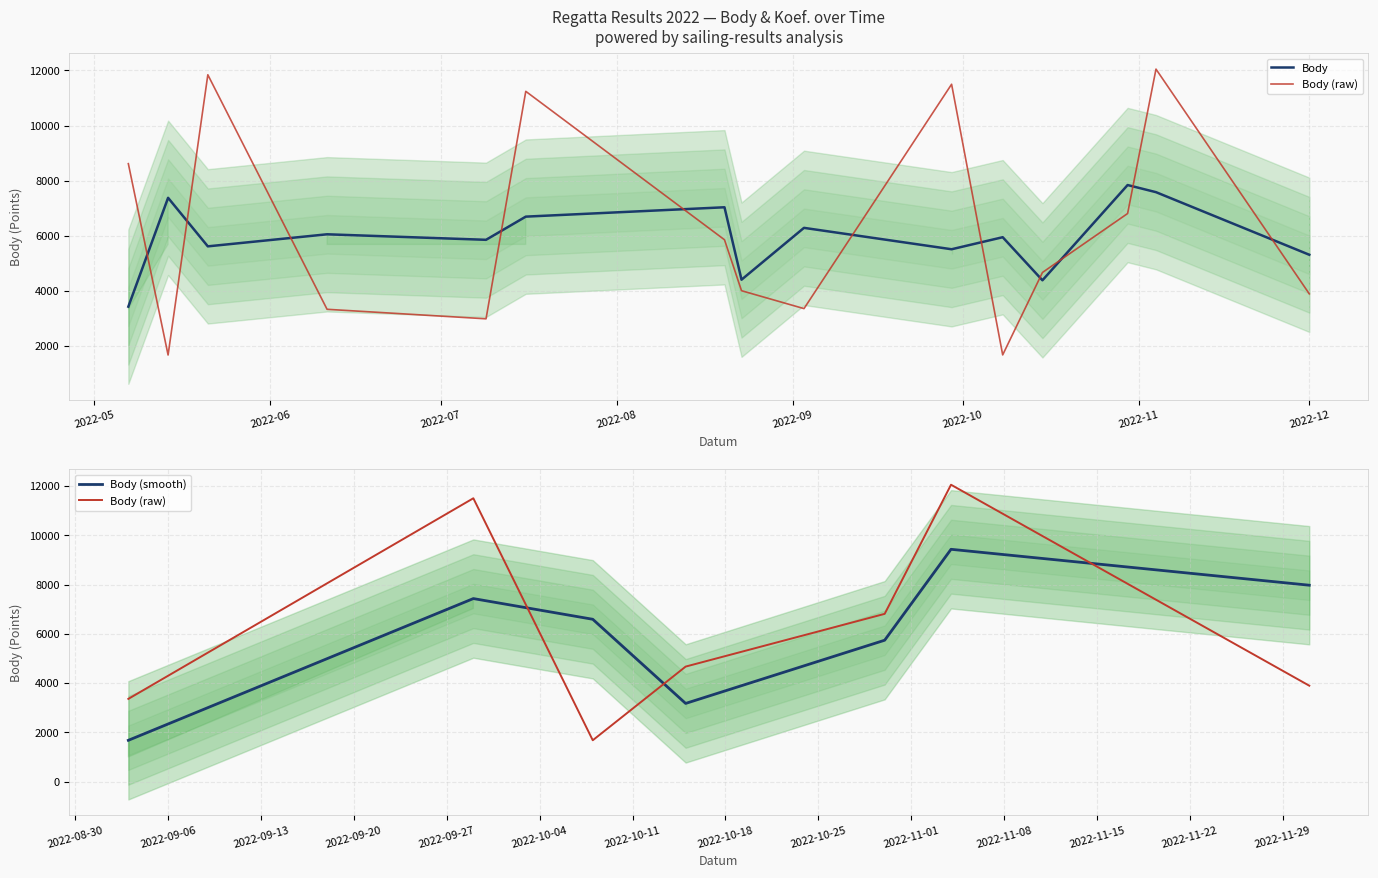

Rank the categories by value from highest to lowest.

2022-11-04, 2022-05-21, 2022-09-29, 2022-07-16, 2022-05-07, 2022-10-30, 2022-08-20, 2022-10-15, 2022-08-23, 2022-12-01, 2022-09-03, 2022-06-11, 2022-07-09, 2022-10-08, 2022-05-14